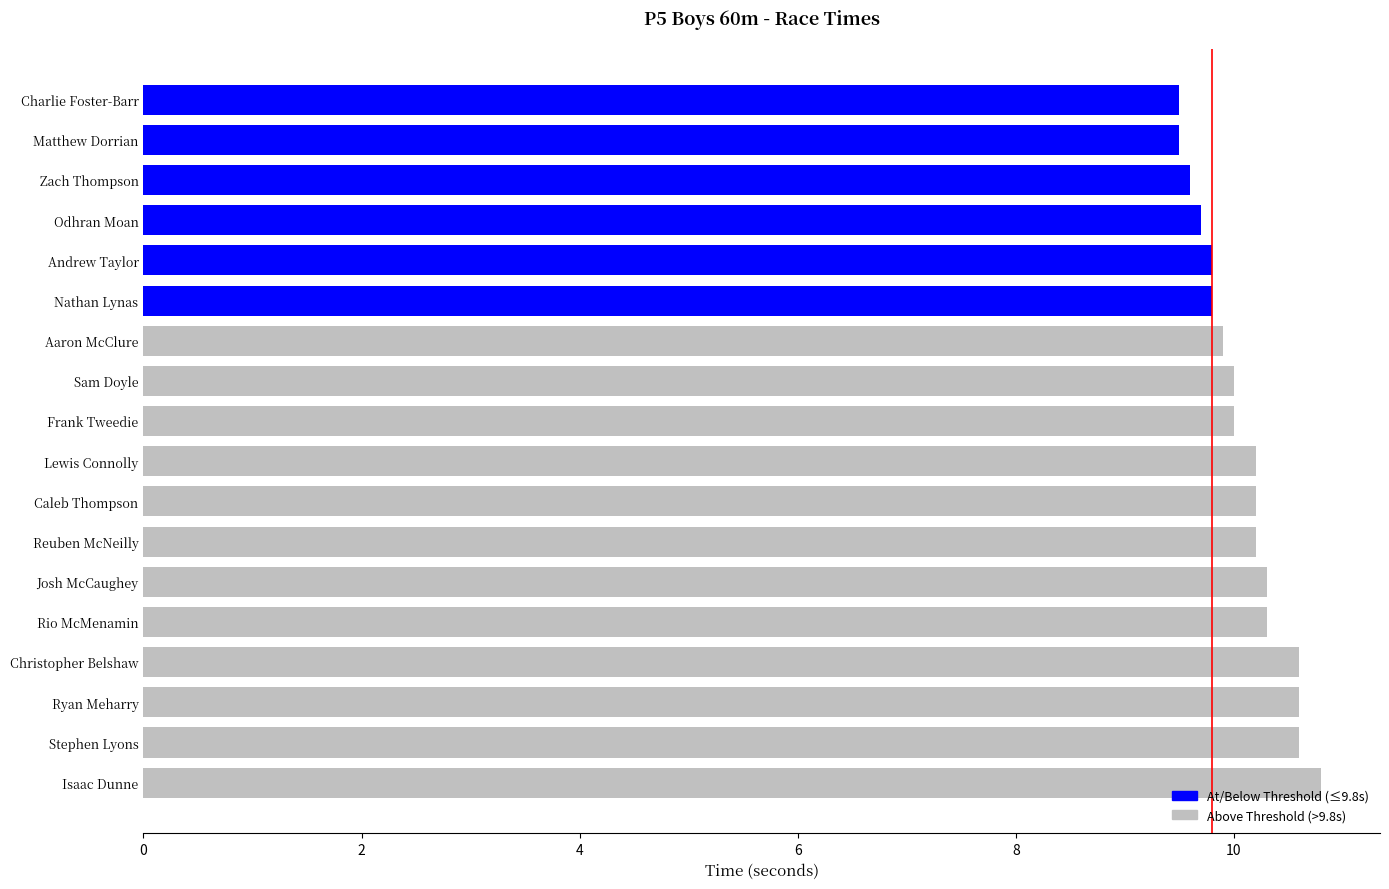

What is the approximate value at Caleb Thompson?

10.2